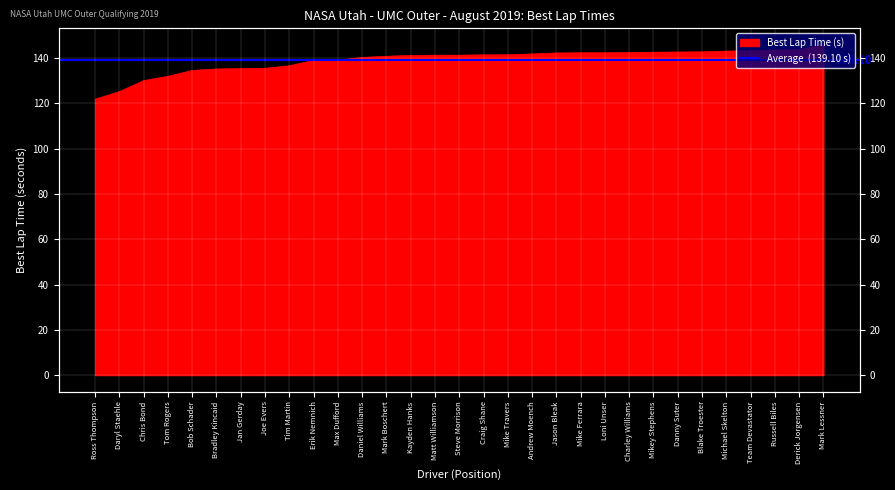

How many values are below 141?

13